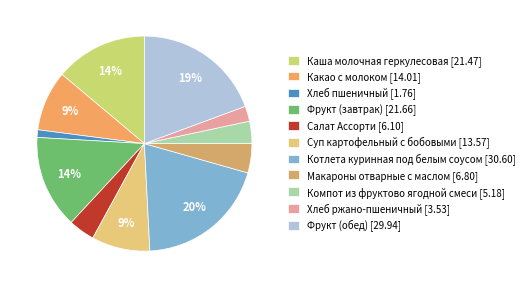

Count the number of slices in the pie.

11